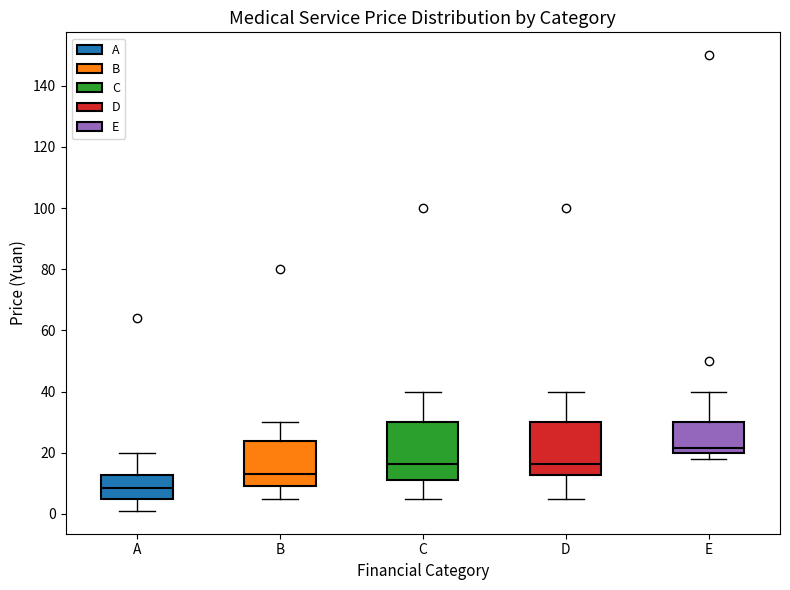

Which box's median line is the highest?

E